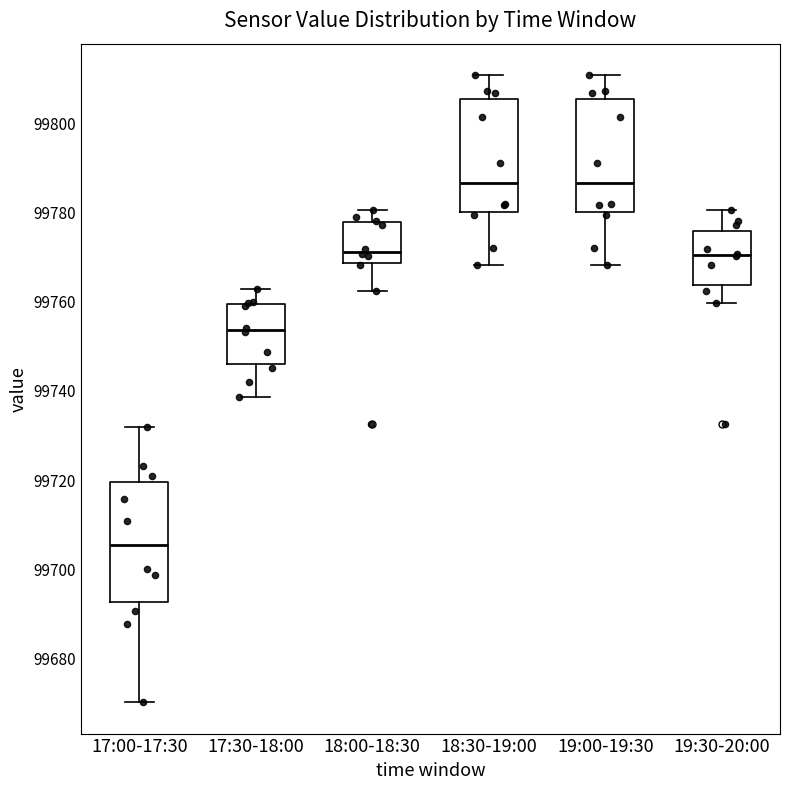

Reading left to right, read every box against the y-axis: the position of its median line, the range the box covers, and the ends of its whiskers. The values are not printed on the chart, so give them approximately, as read against the axis.

17:00-17:30: median 99706, box 99692 to 99720, whiskers 99670 to 99732
17:30-18:00: median 99754, box 99746 to 99760, whiskers 99738 to 99762
18:00-18:30: median 99772, box 99768 to 99778, whiskers 99762 to 99780
18:30-19:00: median 99786, box 99780 to 99806, whiskers 99768 to 99810
19:00-19:30: median 99786, box 99780 to 99806, whiskers 99768 to 99810
19:30-20:00: median 99770, box 99764 to 99776, whiskers 99760 to 99780